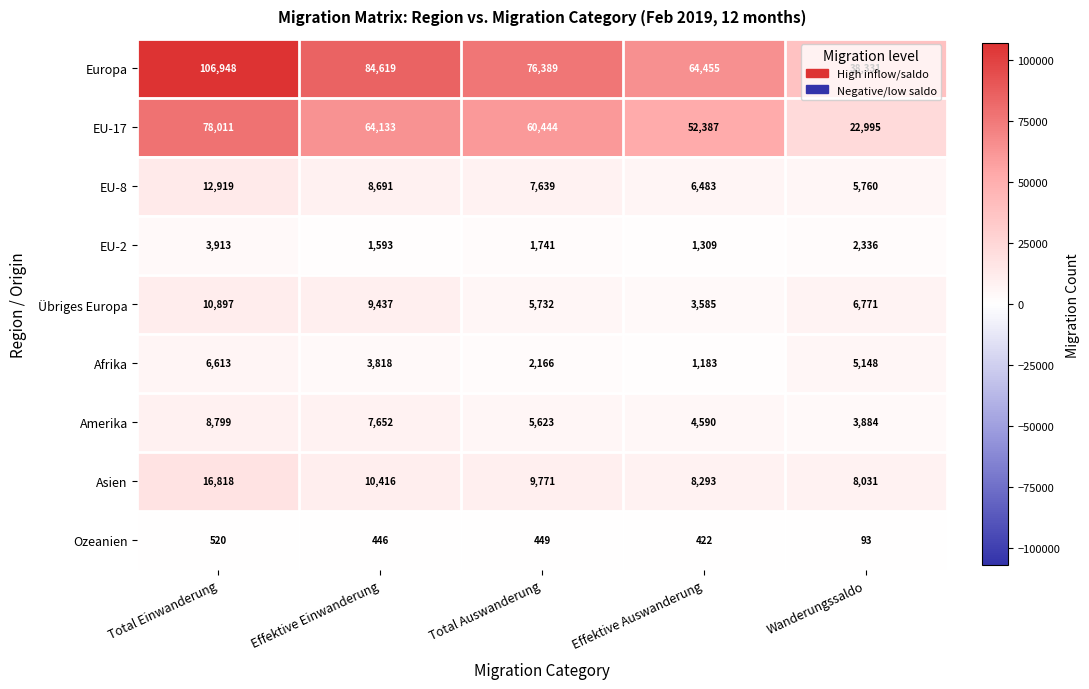

What is the difference between the maximum and second lowest values in the Amerika series?

4209